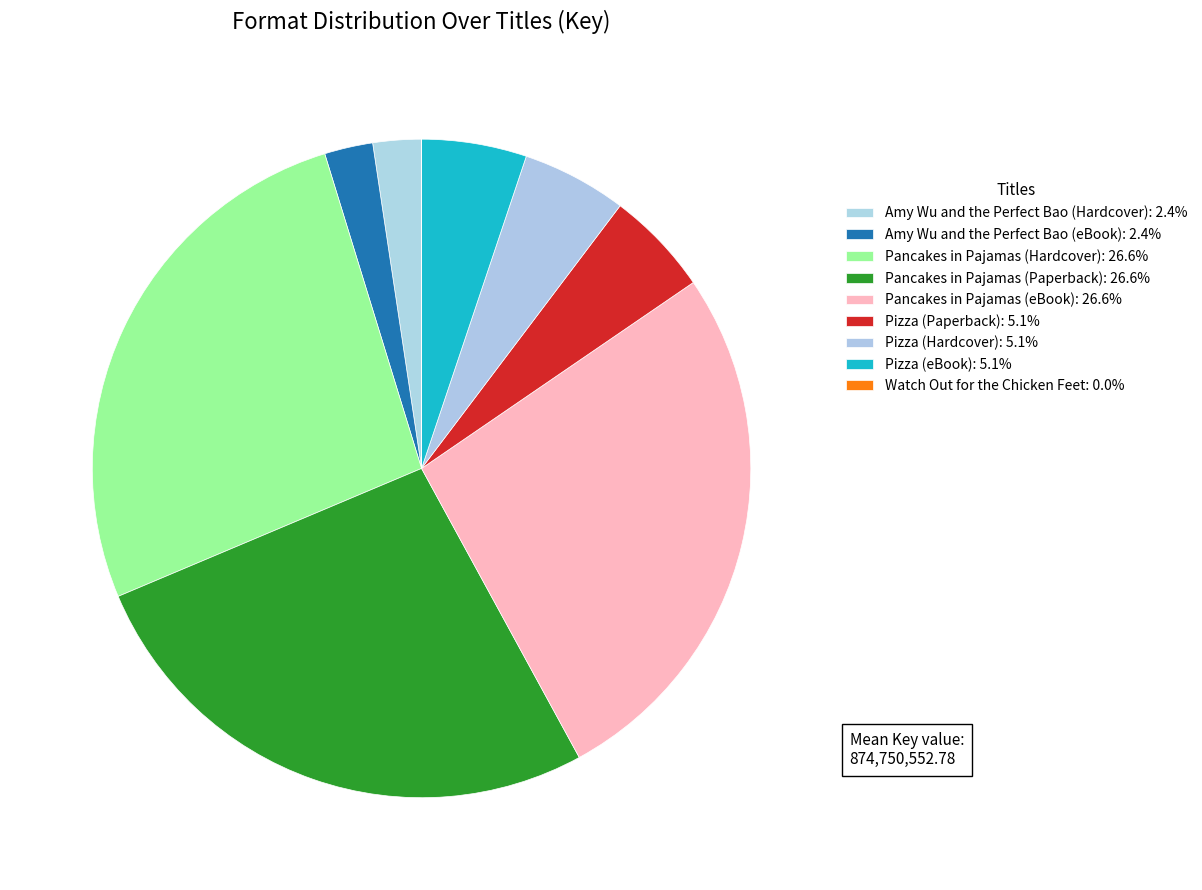

To the nearest percent, what portion does Amy Wu and the Perfect Bao (Hardcover) represent?

2%